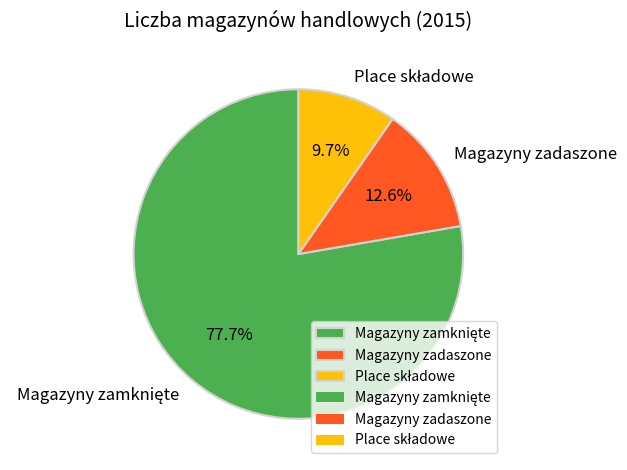

Is there a majority slice in this chart?

Yes